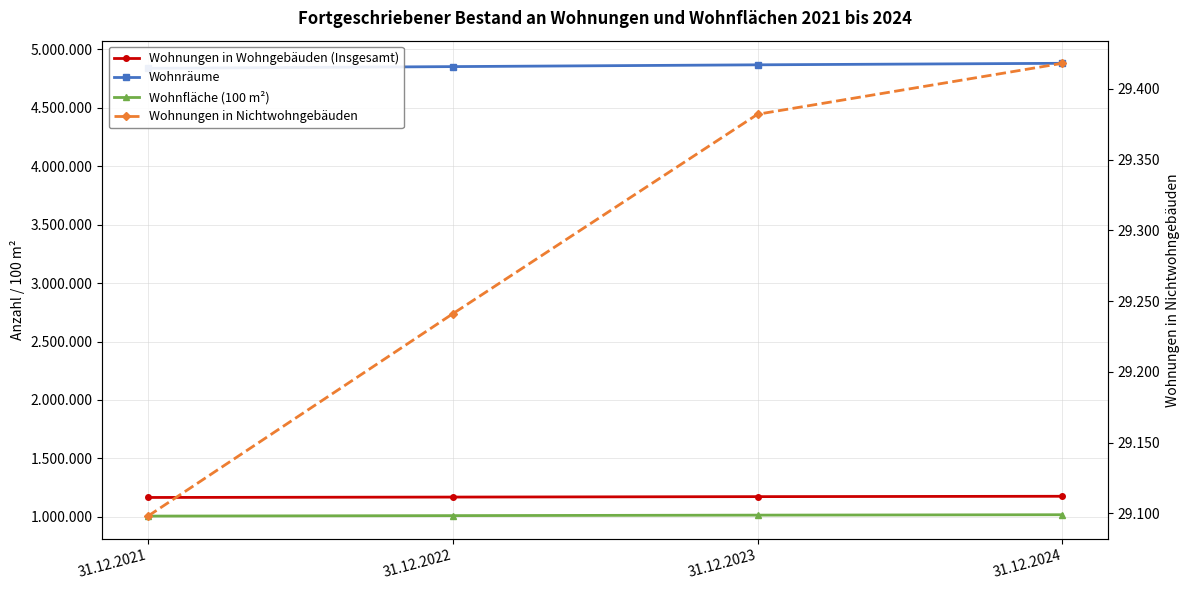

What is the sum of all Wohnungen in Nichtwohngebäuden values?

117139